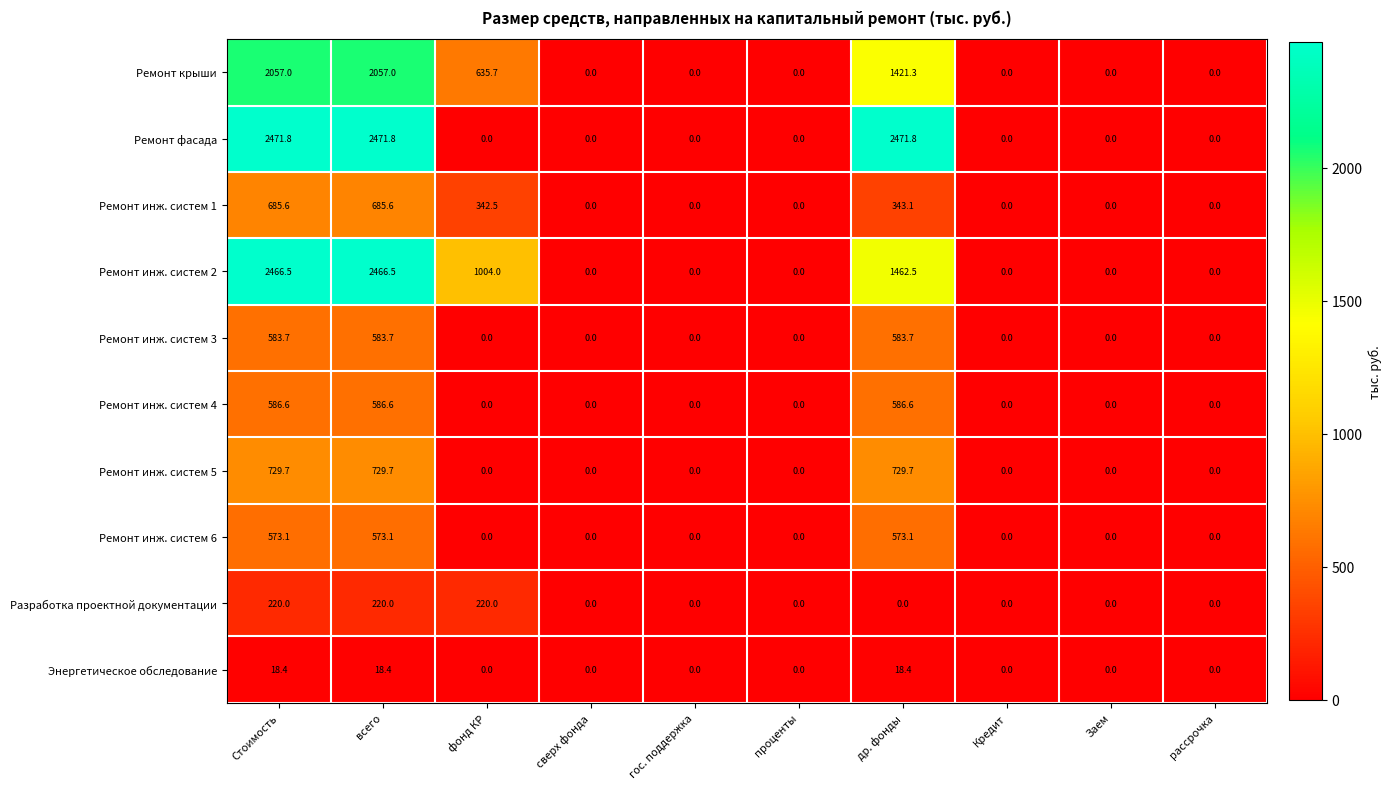

True or false: Энергетическое обследование has a value of 0.0 at проценты.

True